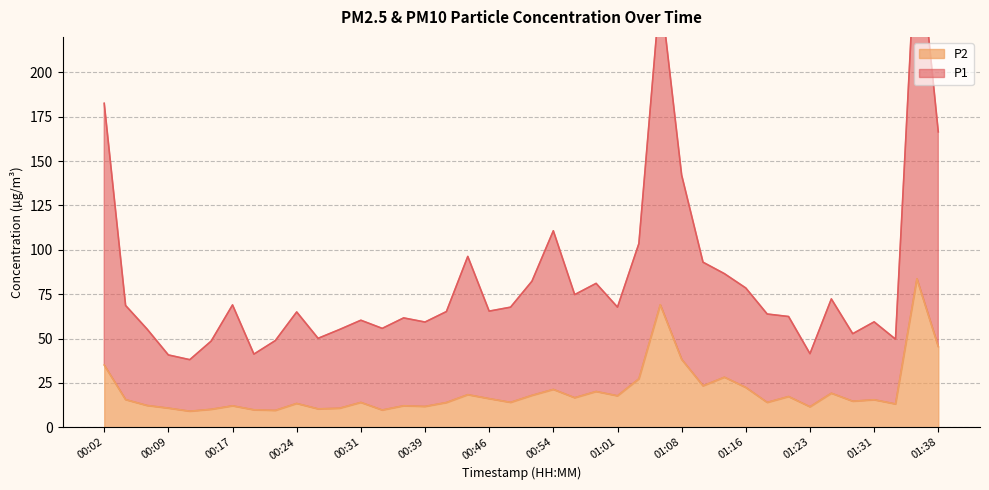

Does the chart have visible grid lines?

Yes